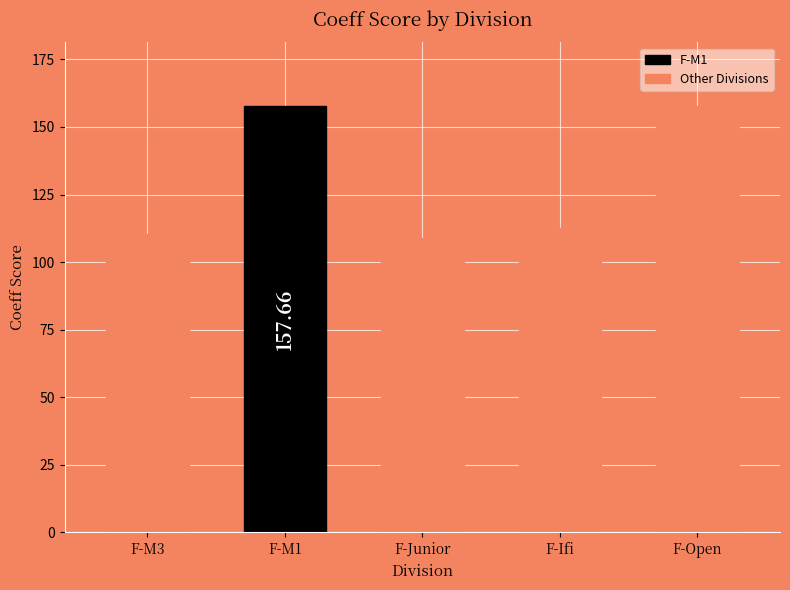

What is the difference between the maximum and minimum values?

95.6